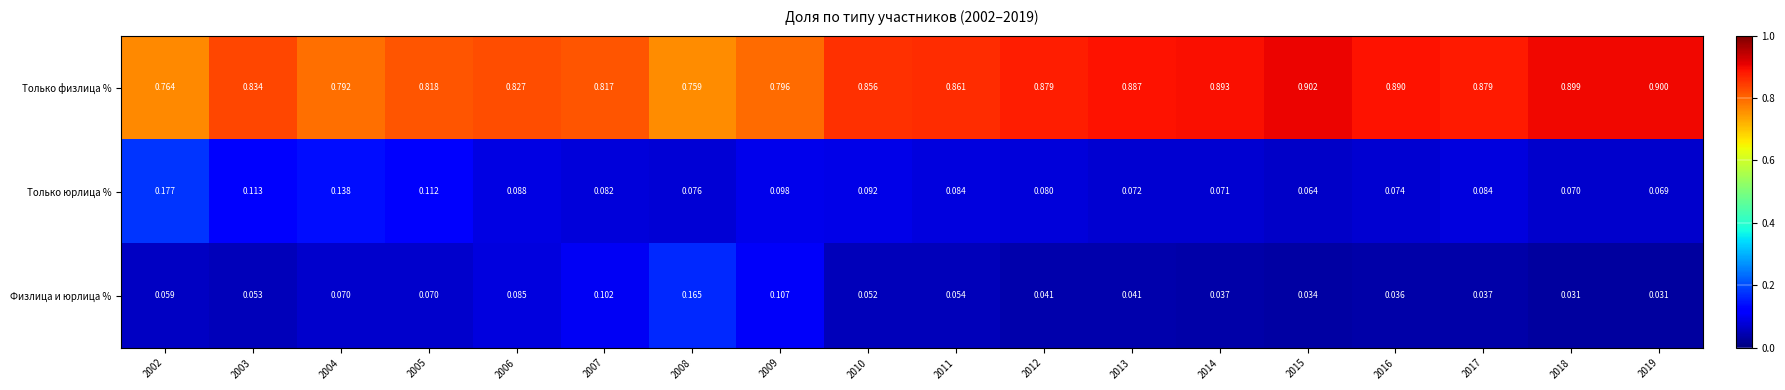

Between 2004 and 2015, which series saw the biggest shift?

Только физлица %